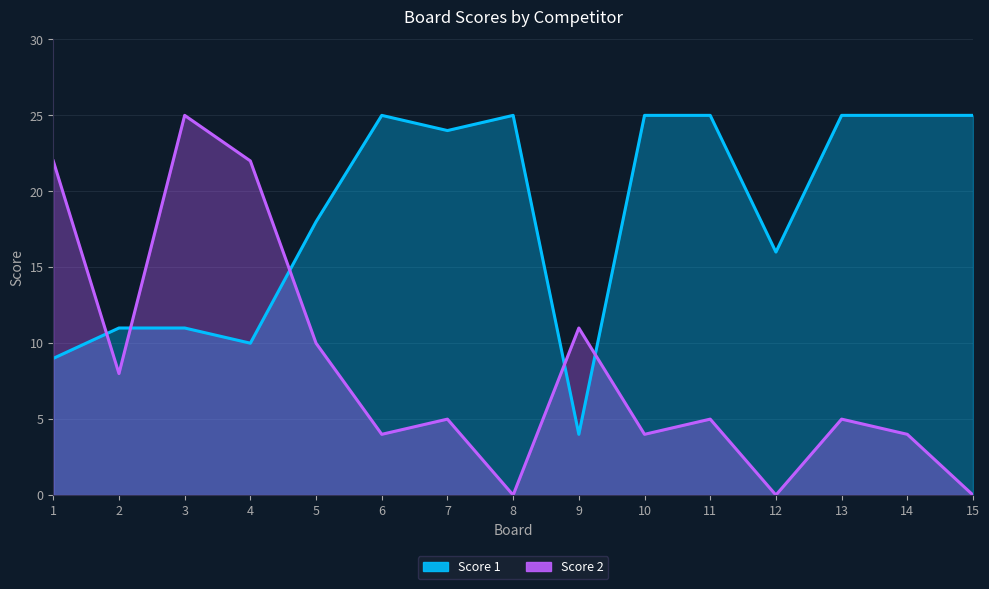

How many lines are shown in the chart?

2